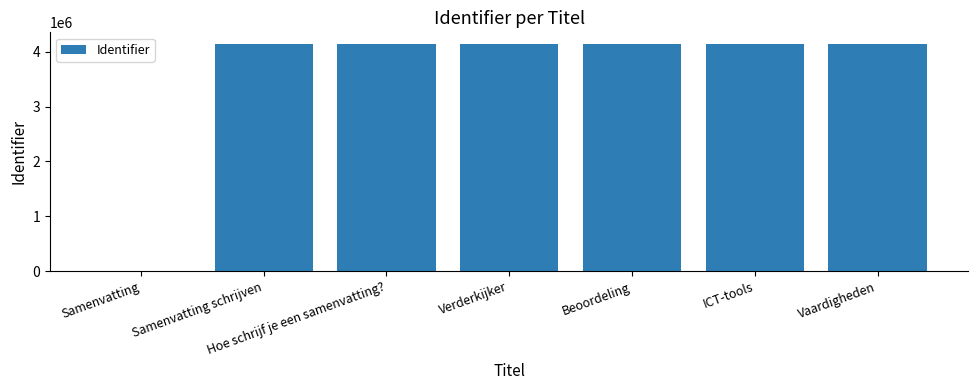

What is the sum of the values at Samenvatting and Hoe schrijf je een samenvatting??

4147329